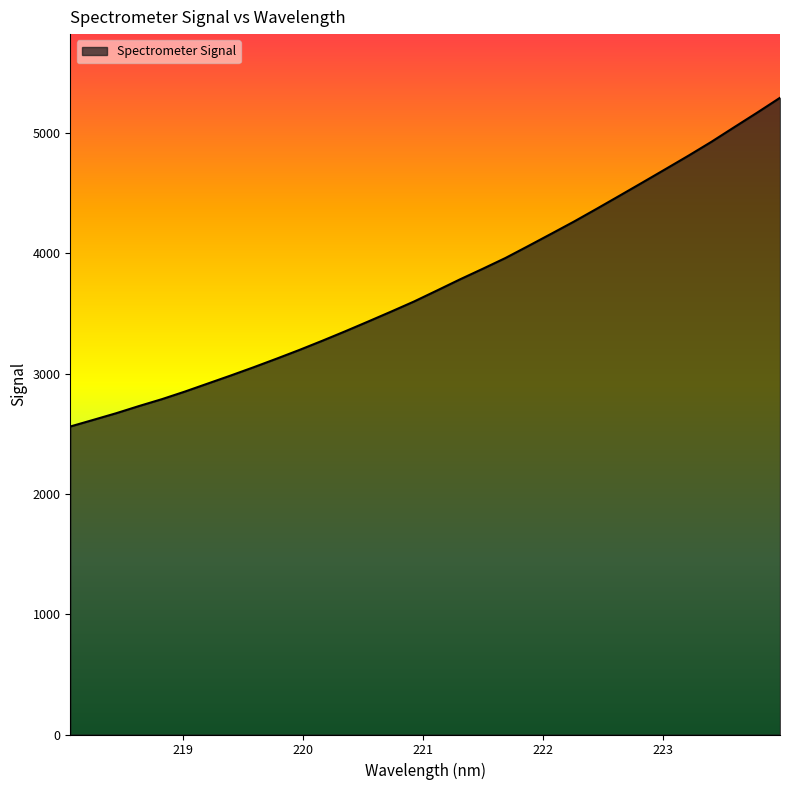

What is the smallest value displayed?

2560.4